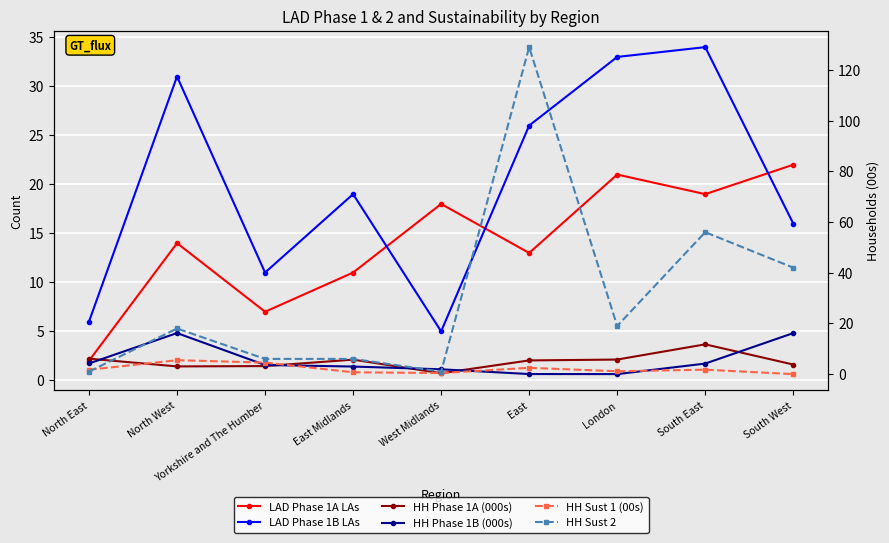

What is the approximate value of HH Sust 1 (00s) at London?

1.1